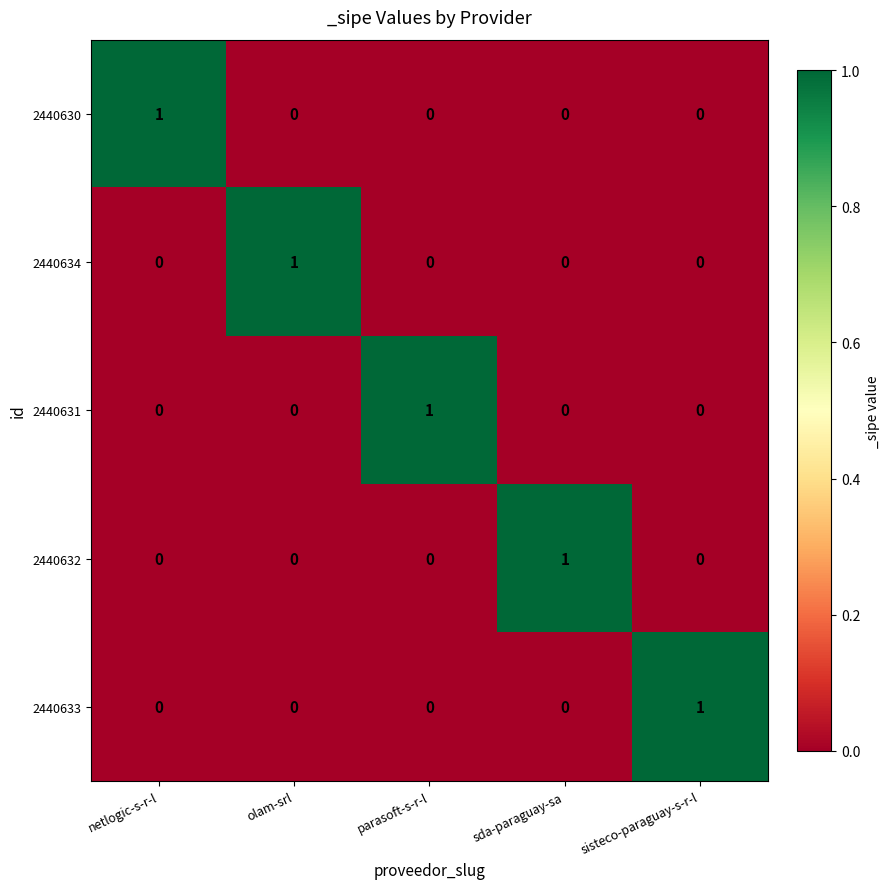

At how many categories does at least one series exceed 0?

5